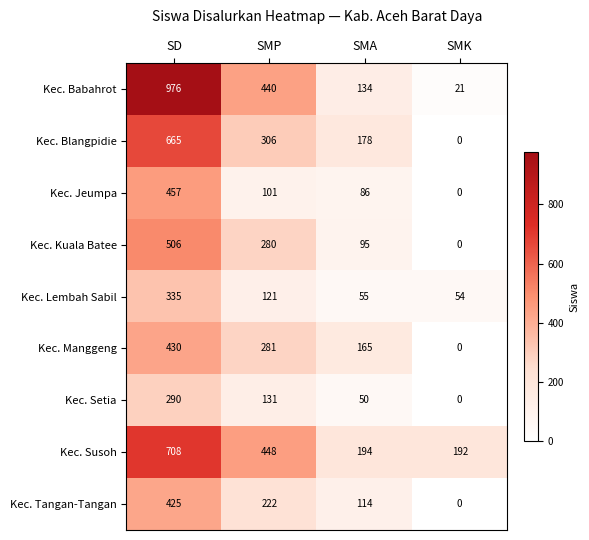

What is the lowest value of the Kec. Susoh series?

192